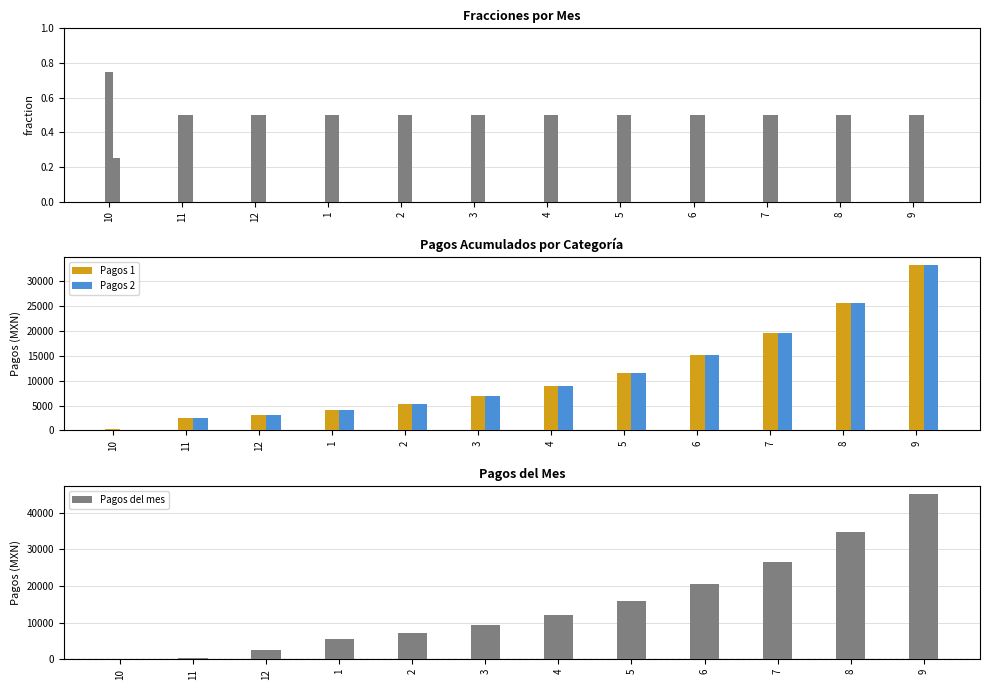

The value of Row 2 at 4 is 0.5. True or false?

True